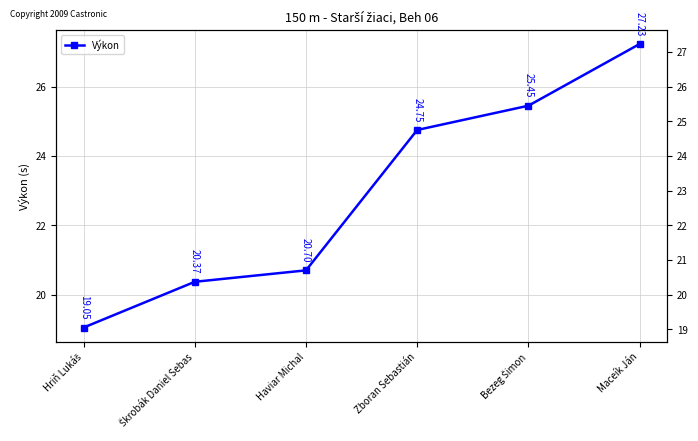

What is the difference between the values at Maceík Ján and Škrobák Daniel Sebas?

6.9